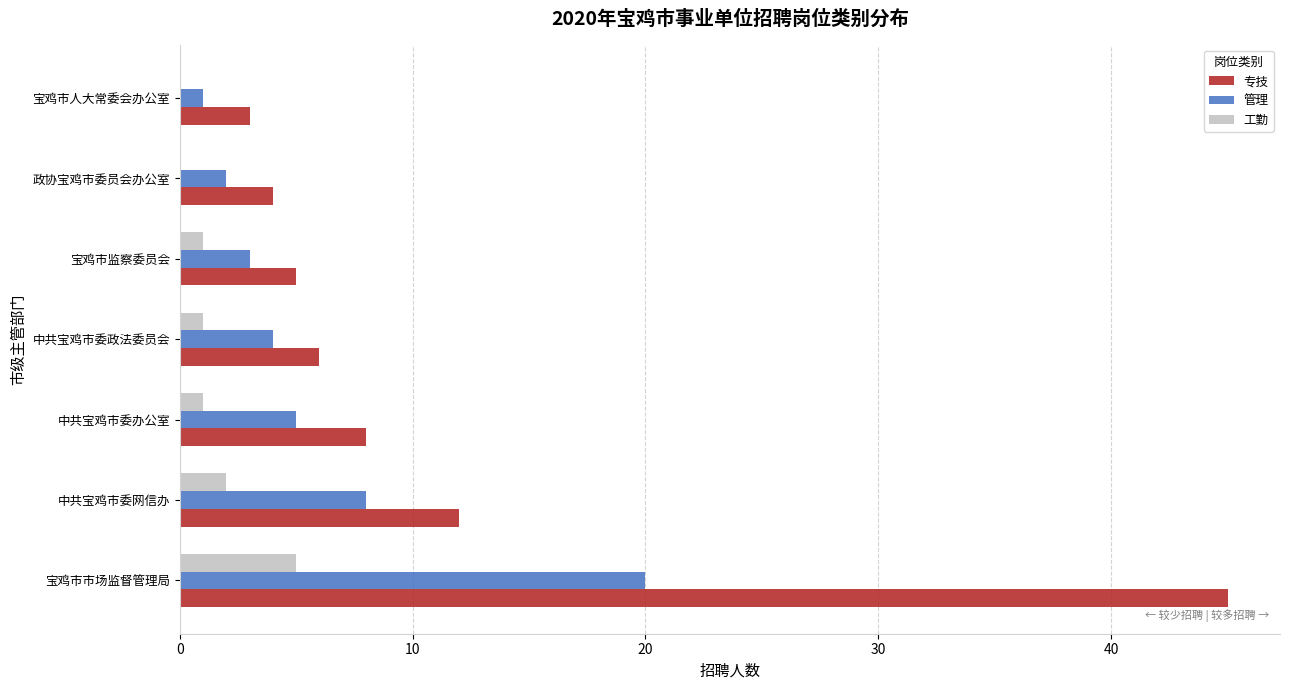

Where is 管理 nearest to the value 10?

中共宝鸡市委网信办